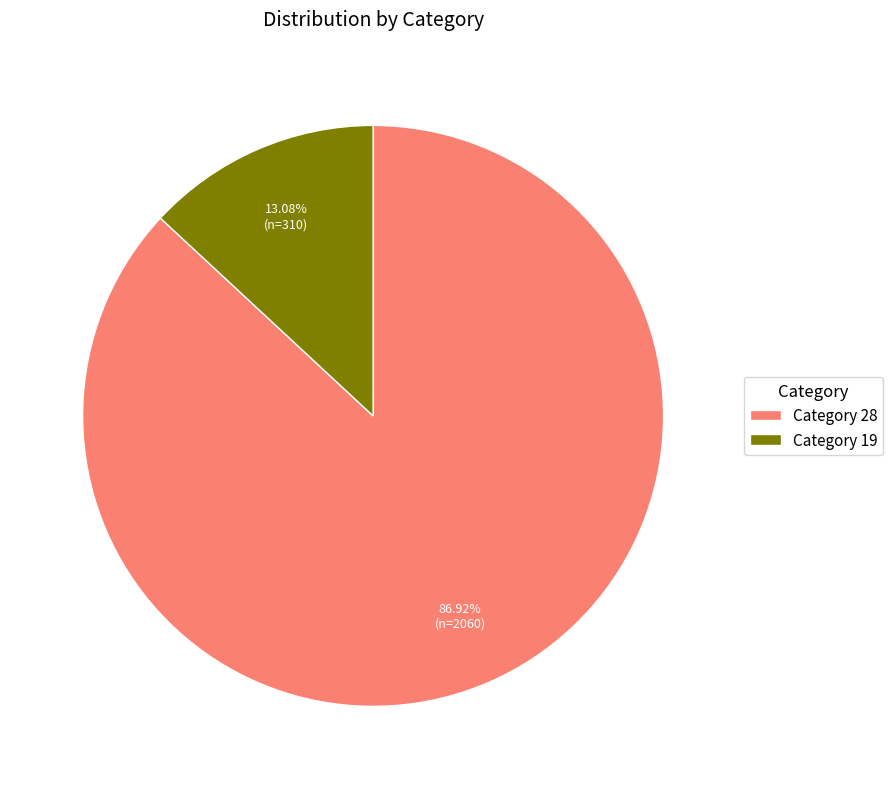

Rank the categories by value from lowest to highest.

Category 19, Category 28